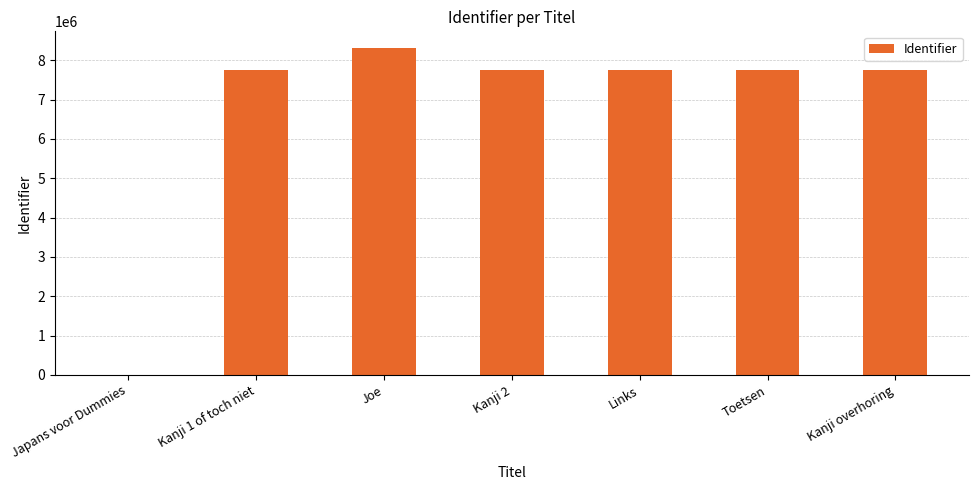

The chart shows a value of 7760064 at Kanji 2. True or false?

True